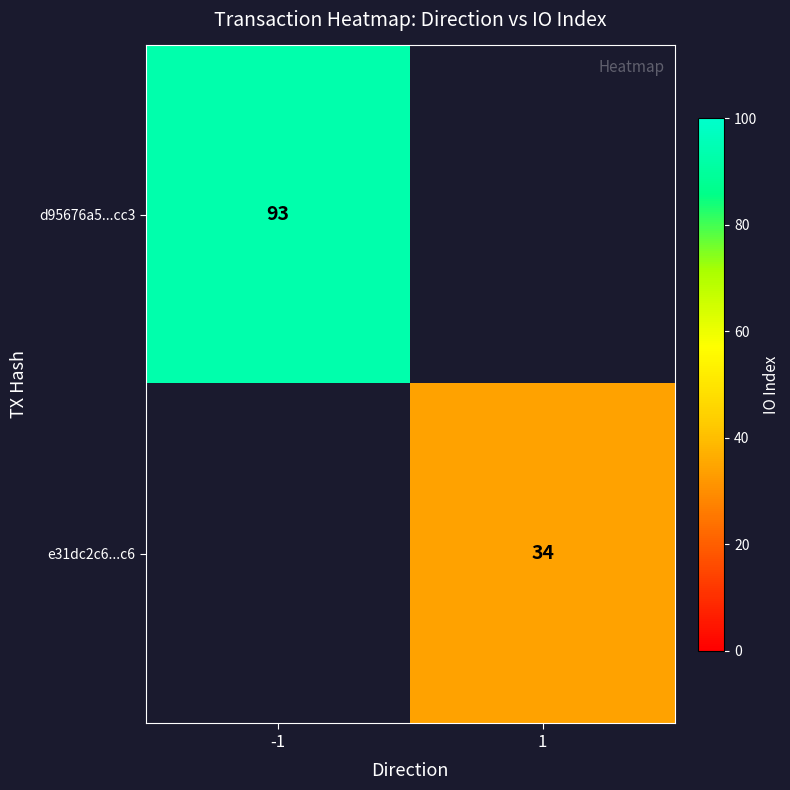

The e31dc2c6...c6 series shows 49 at 1. True or false?

False